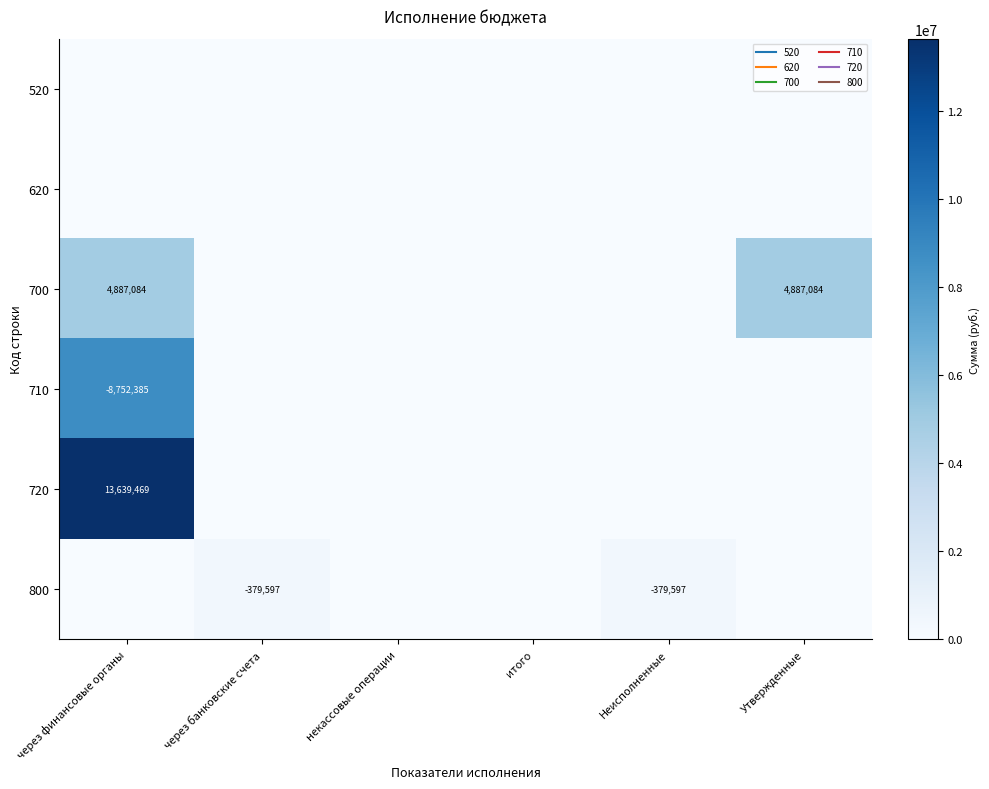

Which series has the largest range (max minus min)?

720